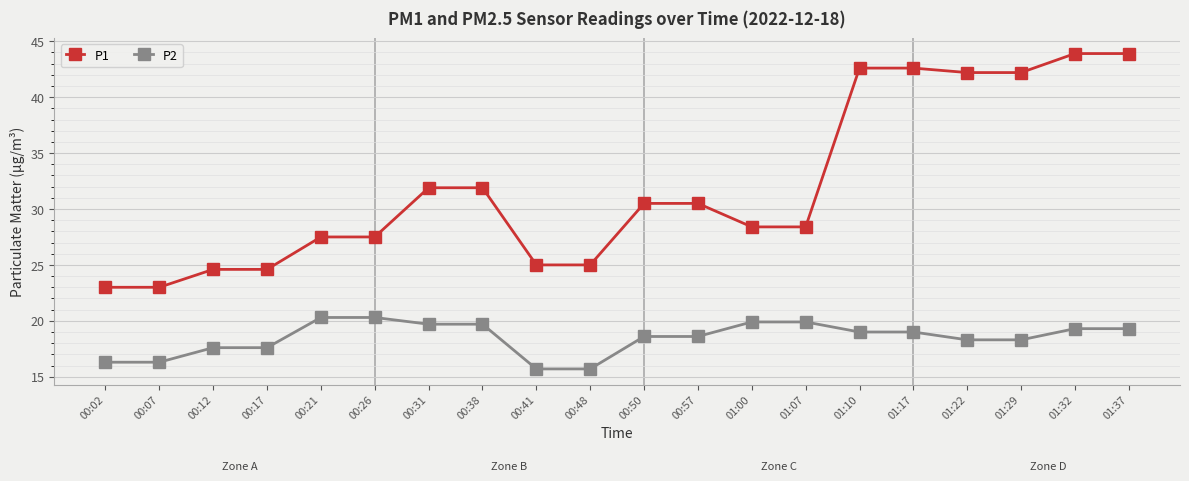

True or false: P1 and P2 cross at least once.

False